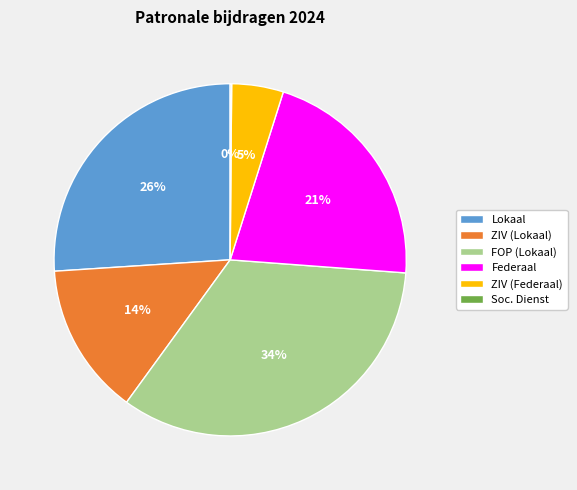

True or false: ZIV (Federaal) accounts for 19% of the total.

False